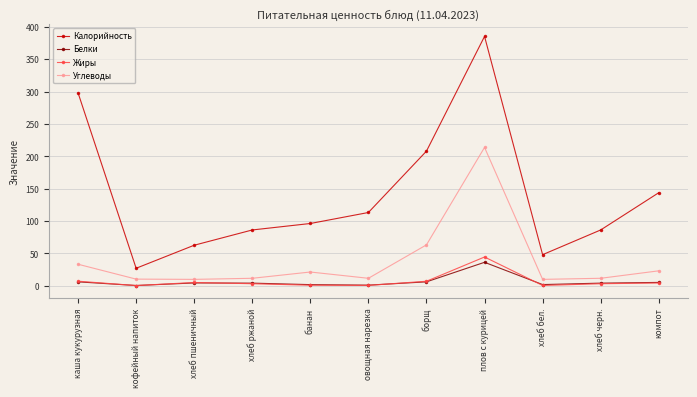

What is the average value of the Углеводы series?

37.9